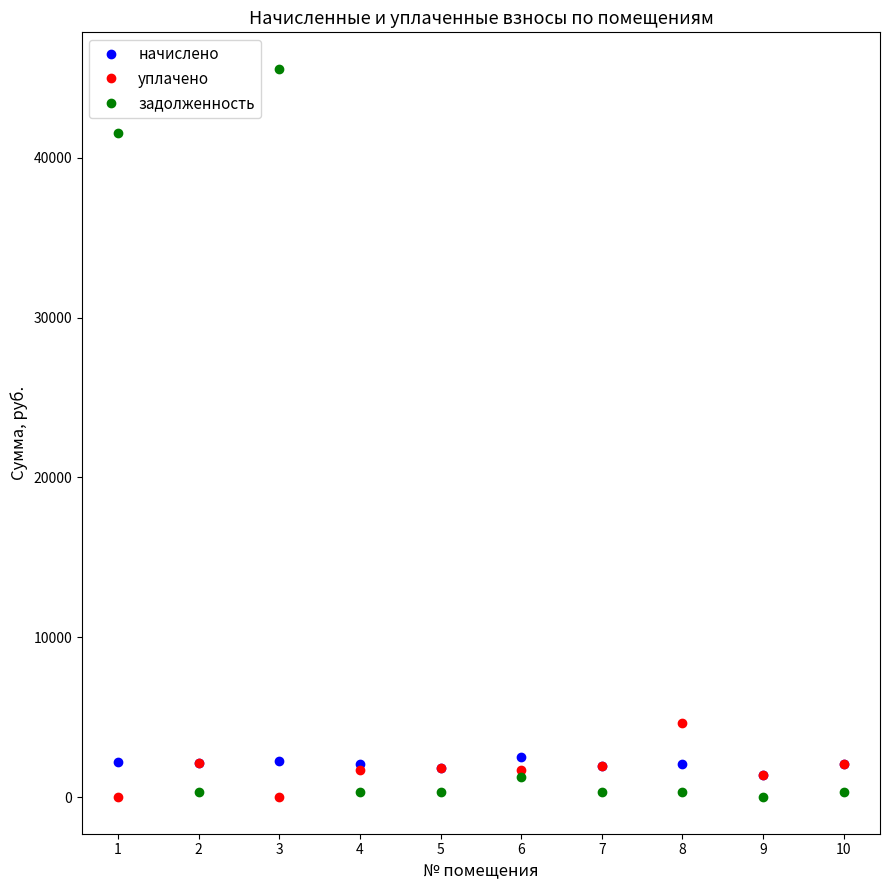

How many intersections are there between задолженность and начислено?

3